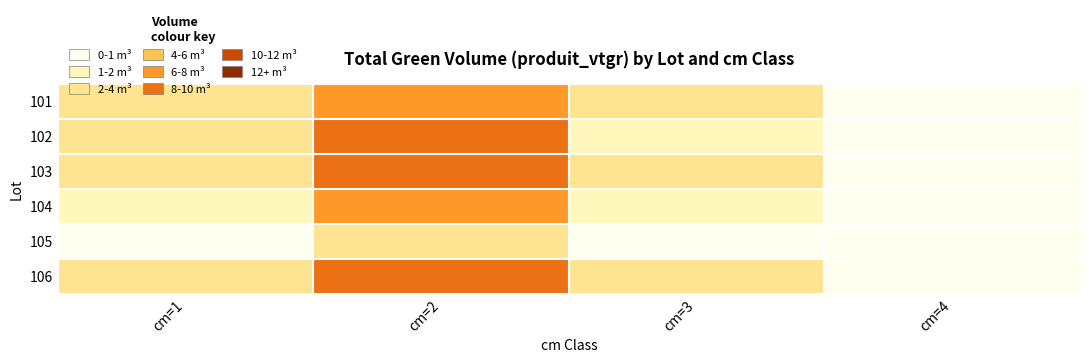

Rank the series at cm=4 from highest to lowest value.

101, 103, 104, 105, 102, 106